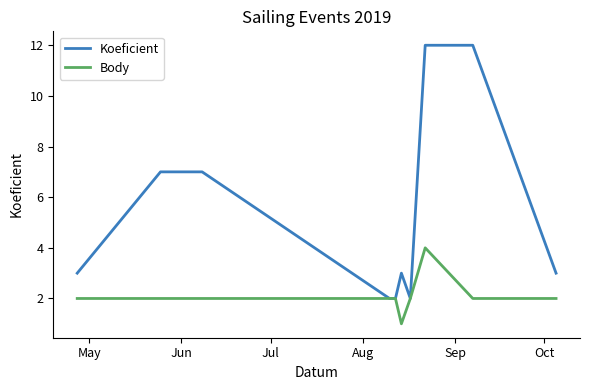

Which series has the largest total across all categories?

Koeficient